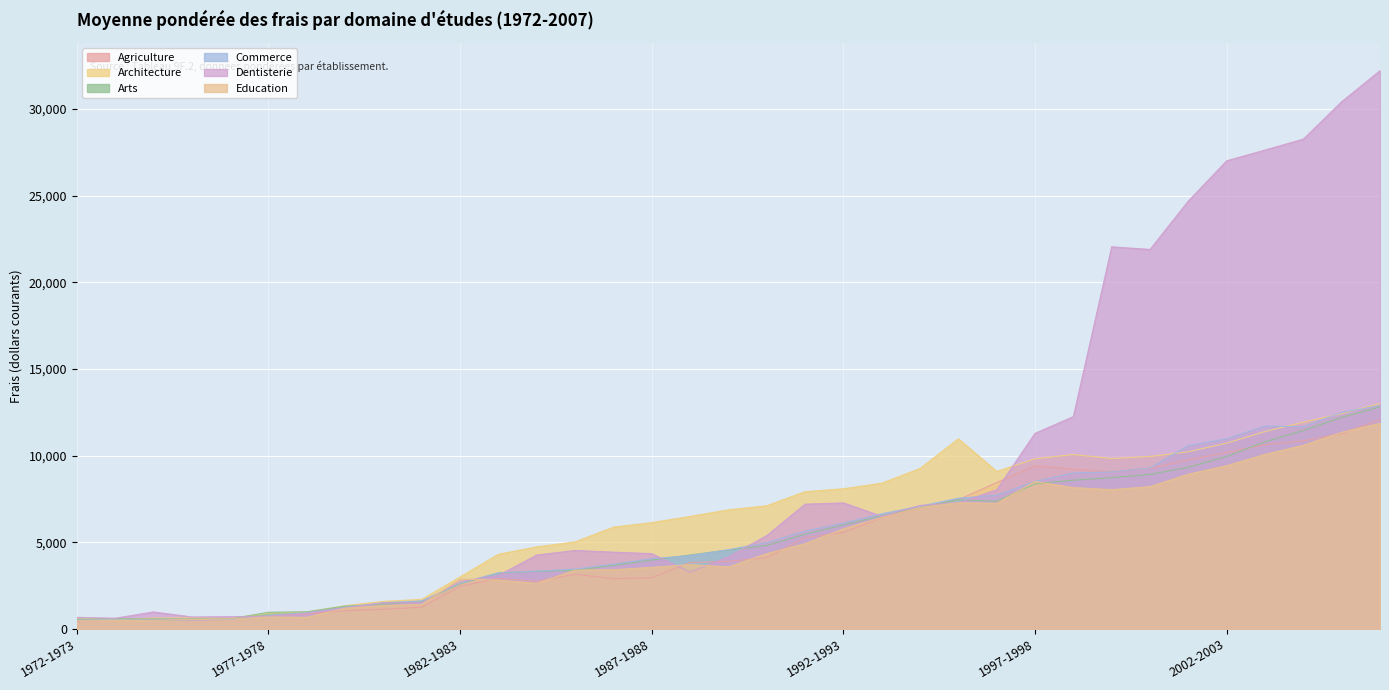

List the labels in order of Education value, smallest first.

1972-1973, 1973-1974, 1974-1975, 1975-1976, 1976-1977, 1978-1979, 1977-1978, 1979-1980, 1980-1981, 1981-1982, 1984-1985, 1983-1984, 1982-1983, 1985-1986, 1986-1987, 1987-1988, 1989-1990, 1988-1989, 1990-1991, 1991-1992, 1992-1993, 1993-1994, 1994-1995, 1996-1997, 1995-1996, 1999-2000, 1998-1999, 2000-2001, 1997-1998, 2001-2002, 2002-2003, 2003-2004, 2004-2005, 2005-2006, 2006-2007